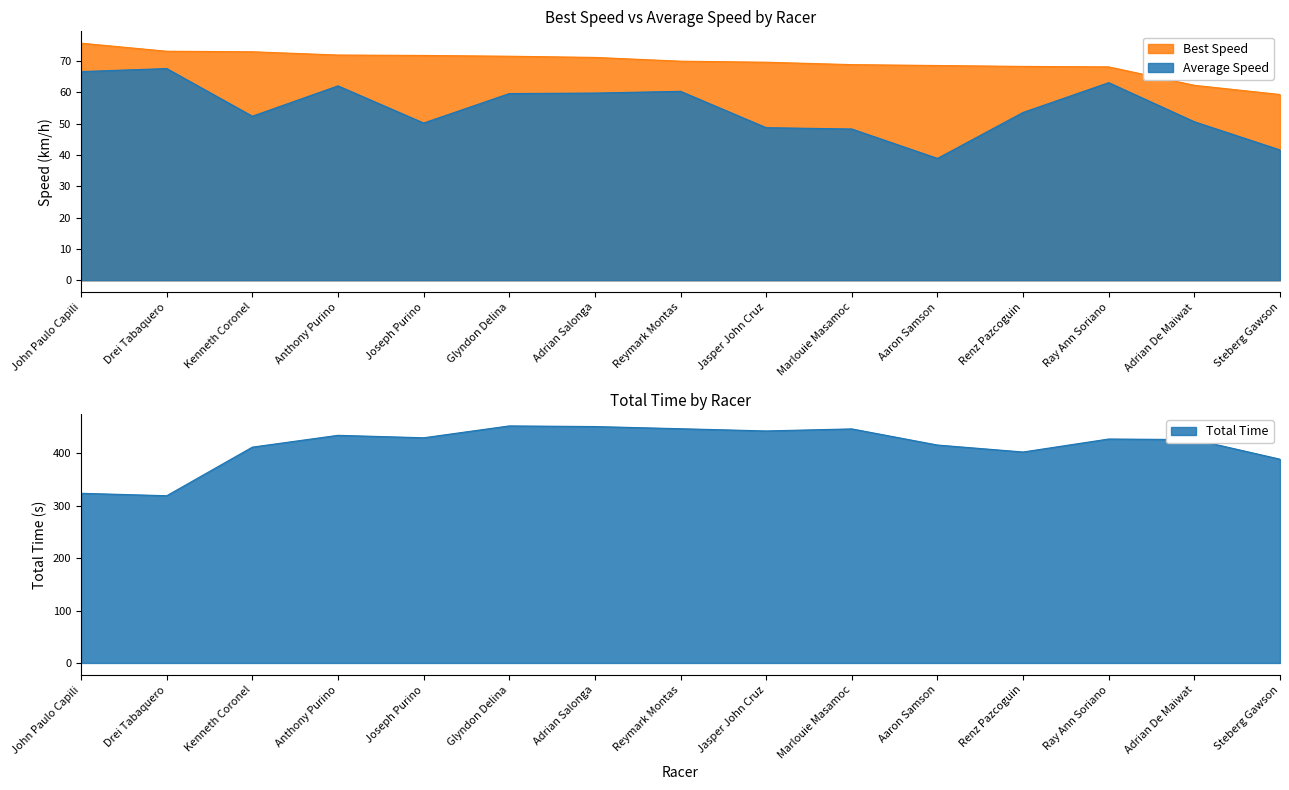

True or false: Best Lap time and Total Time intersect in this chart.

False